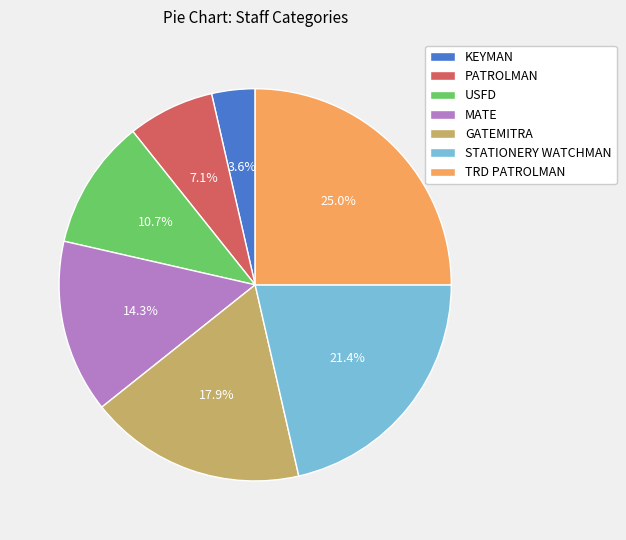

True or false: TRD PATROLMAN accounts for 25% of the total.

True